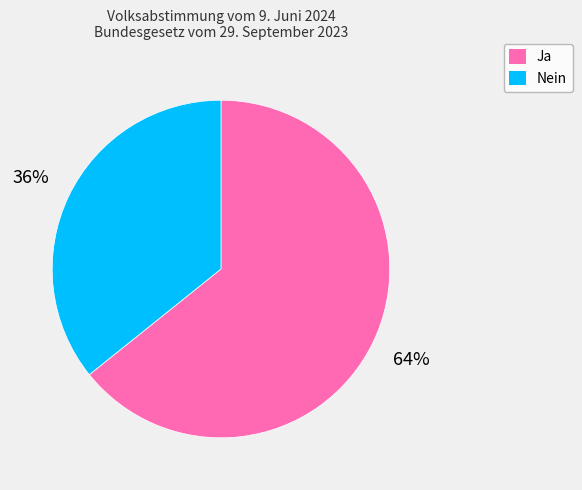

The Ja slice represents 64% of the pie. True or false?

True